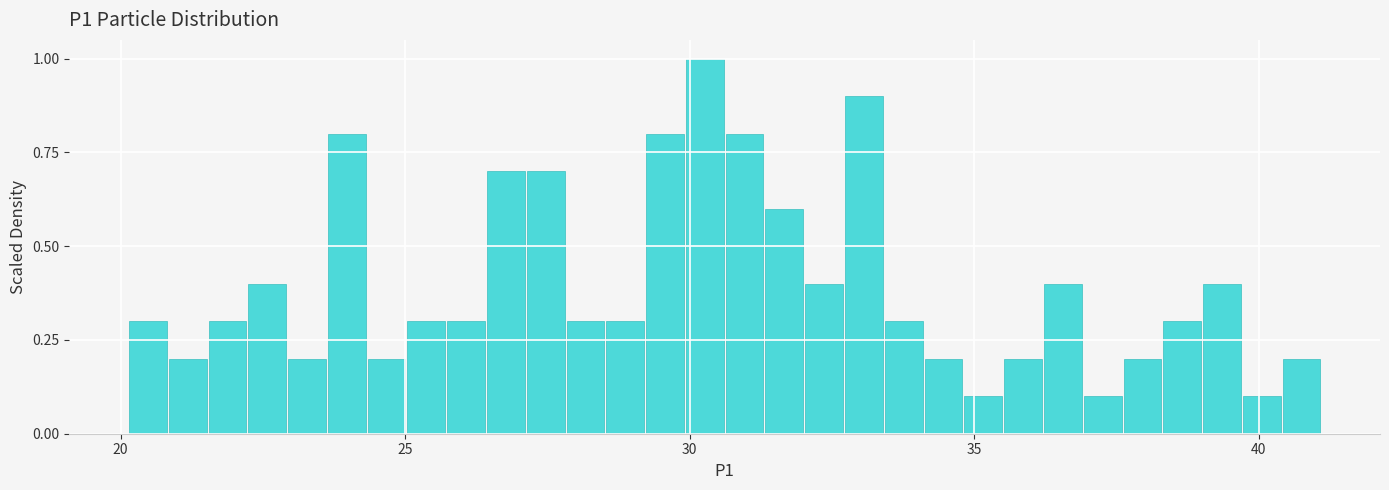

Read against the x-axis, roughly where is the centre of the tallest bar?

30.5